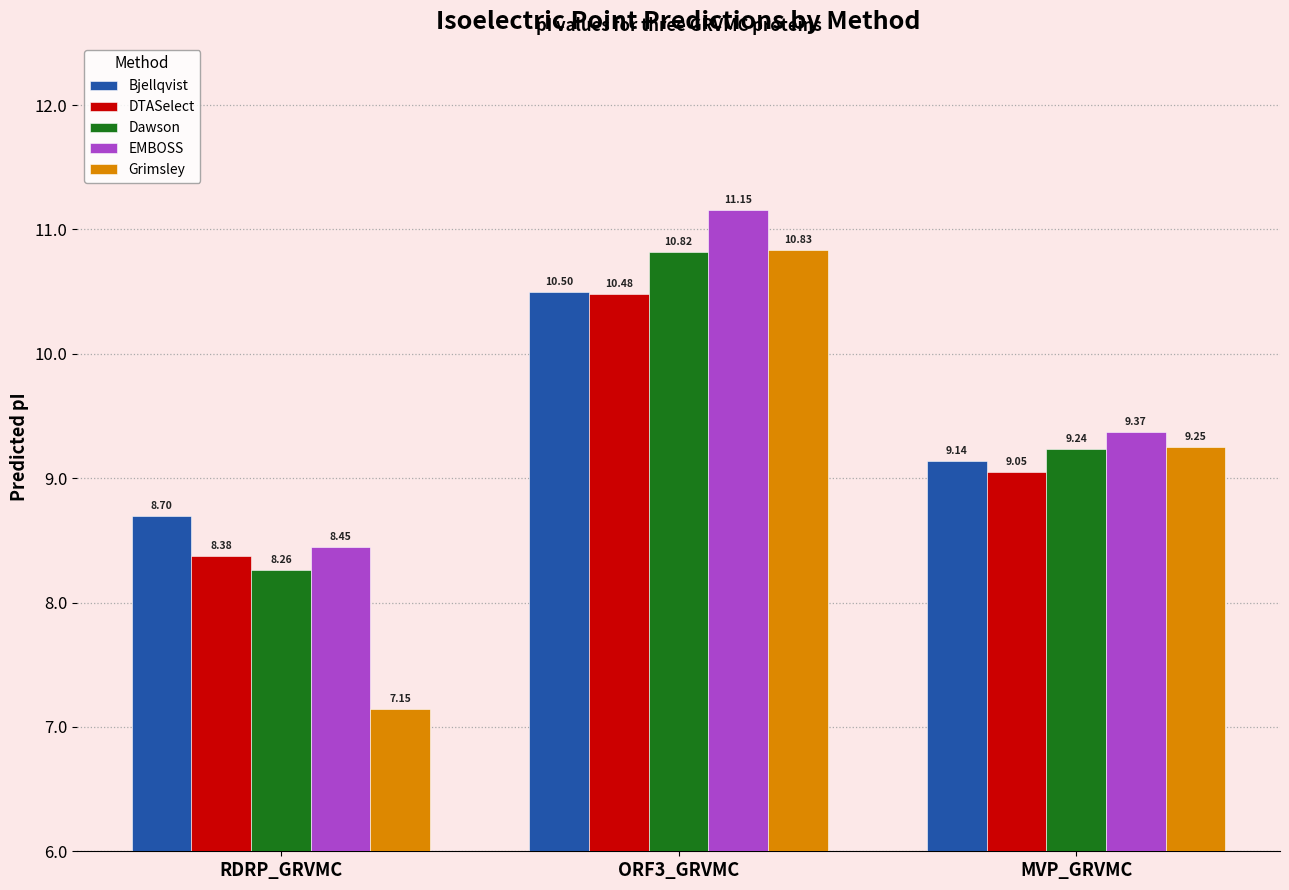

At which category does the chart reach its minimum across all series?

RDRP_GRVMC